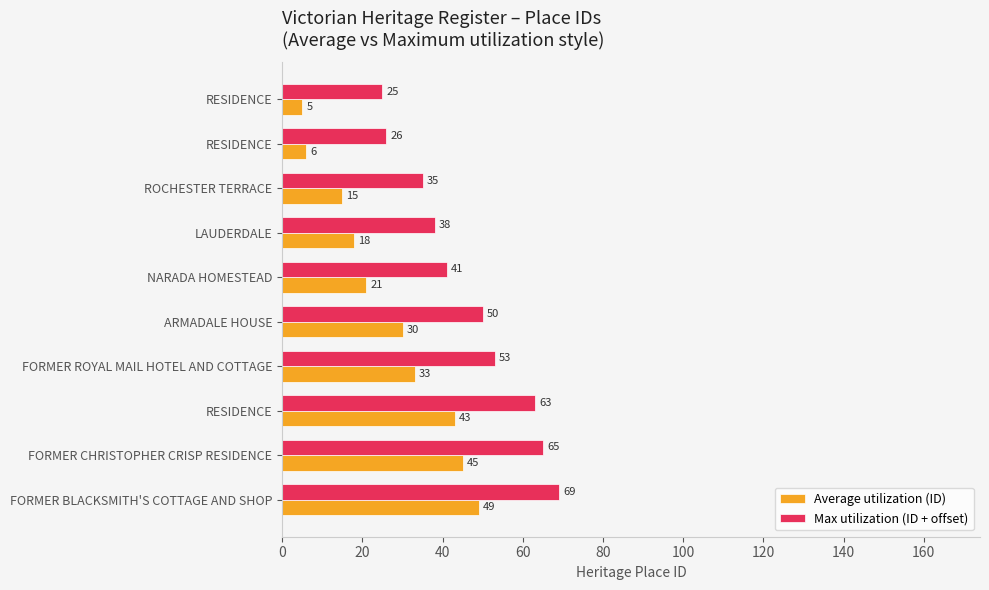

How many data points in Average utilization (ID) are less than 30?

5